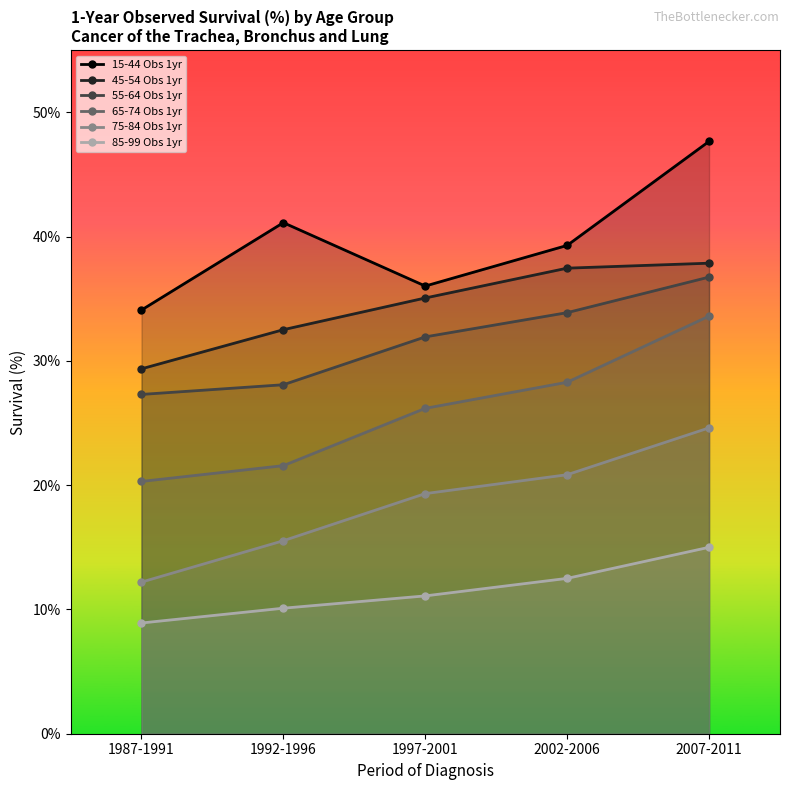

What is the total value across all series at 1997-2001?

159.6